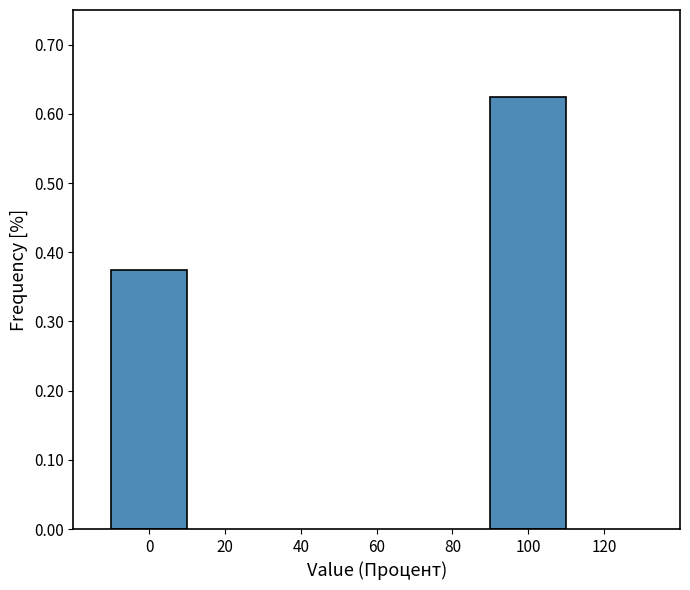

Which category has the highest value across all series?

100